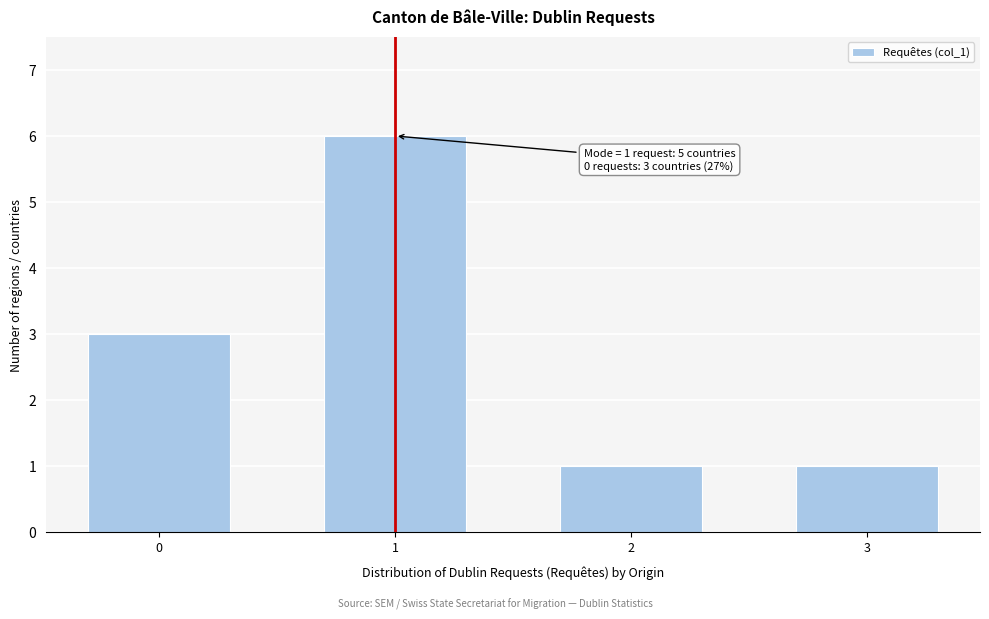

Reading right to left, what are all the values shown in this chart?

3=1	2=1	1=6	0=3